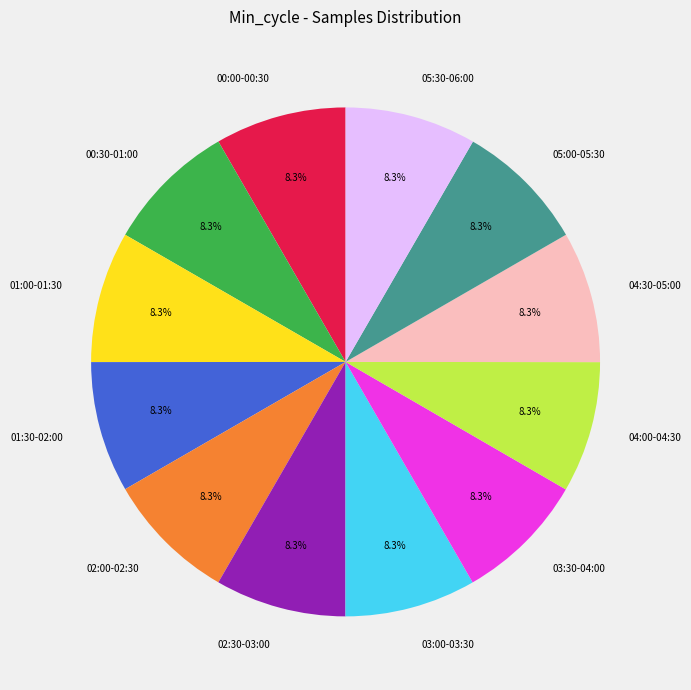

What is the ratio of the value at 05:30-06:00 to the value at 04:00-04:30?

1.0